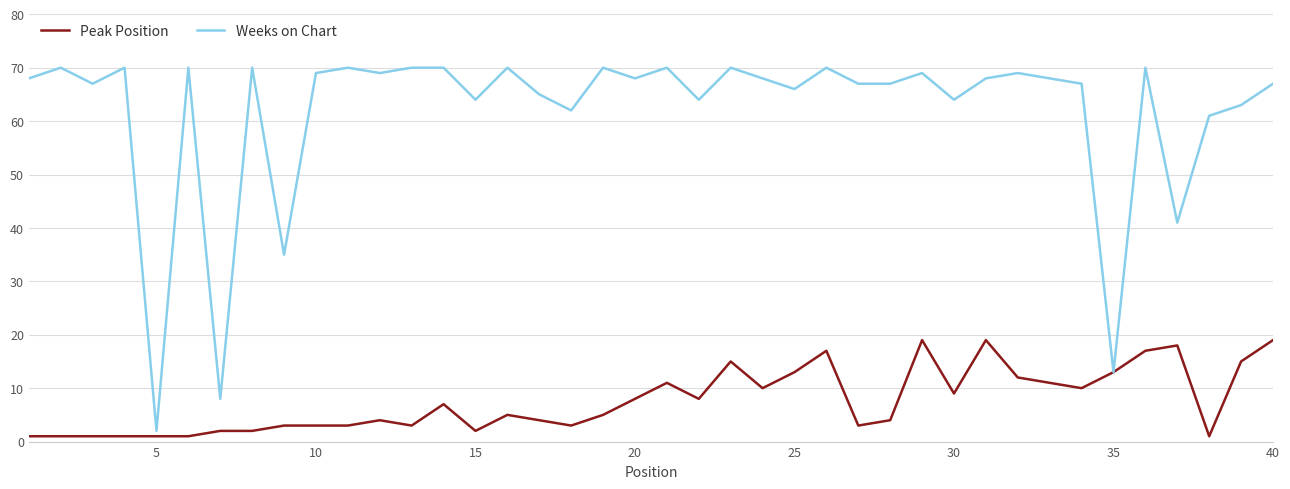

List the series in order of their peak value, lowest first.

Peak Position, Weeks on Chart